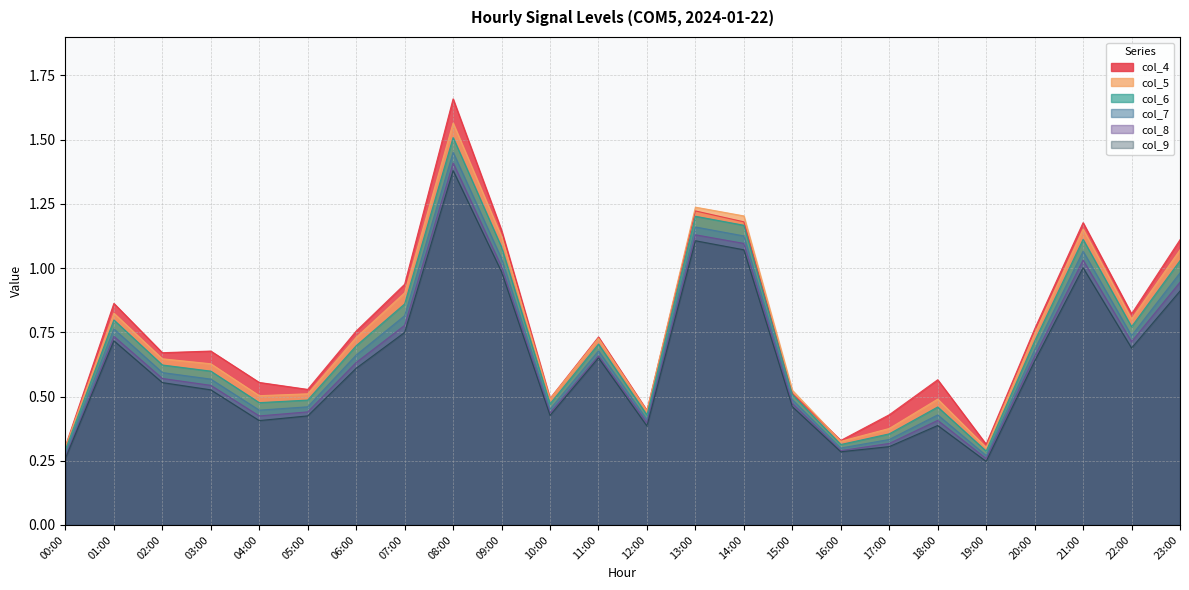

What position from the left is 17:00?

18